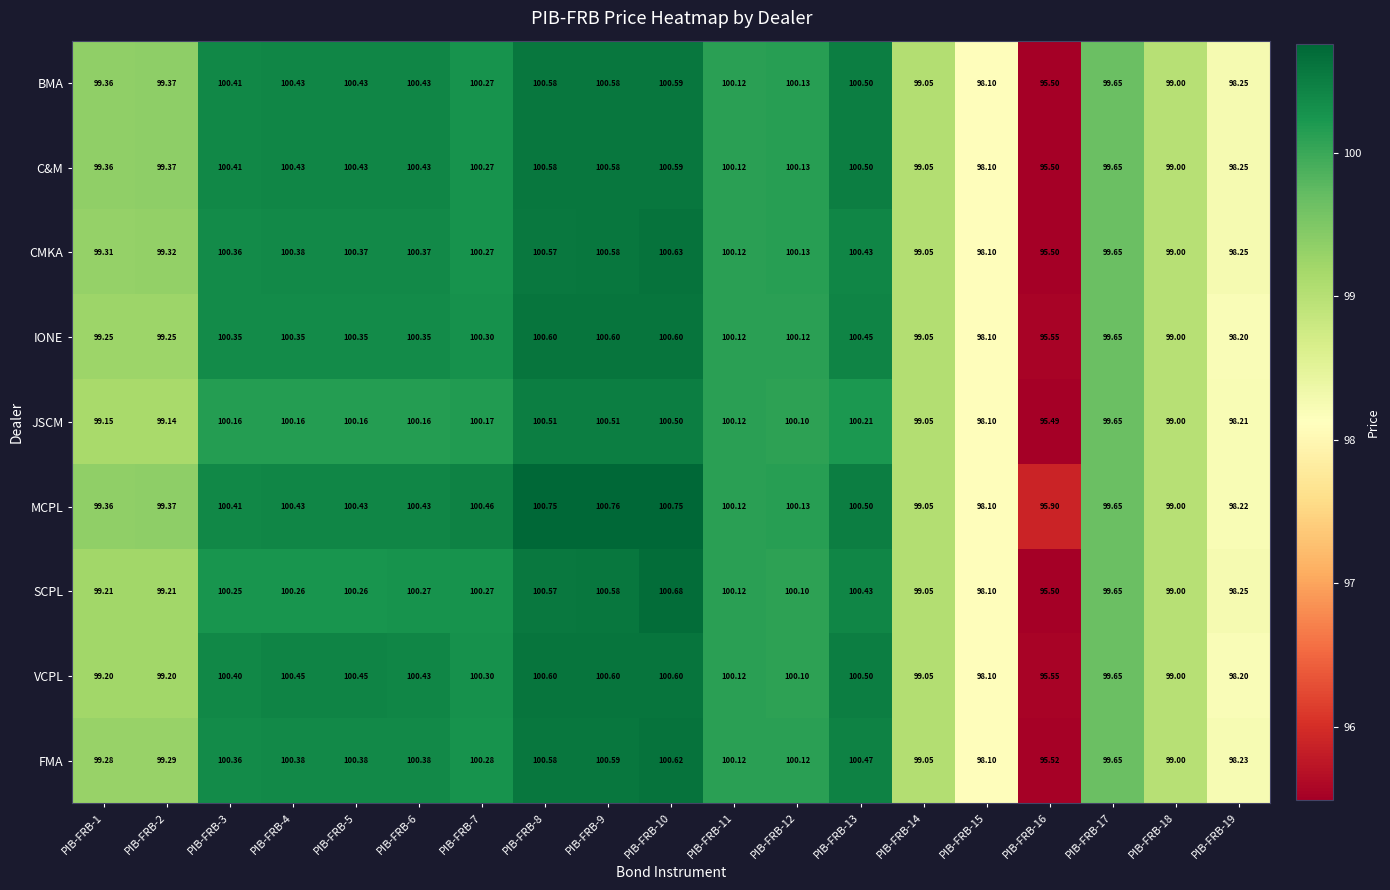

Which series has the largest range (max minus min)?

SCPL